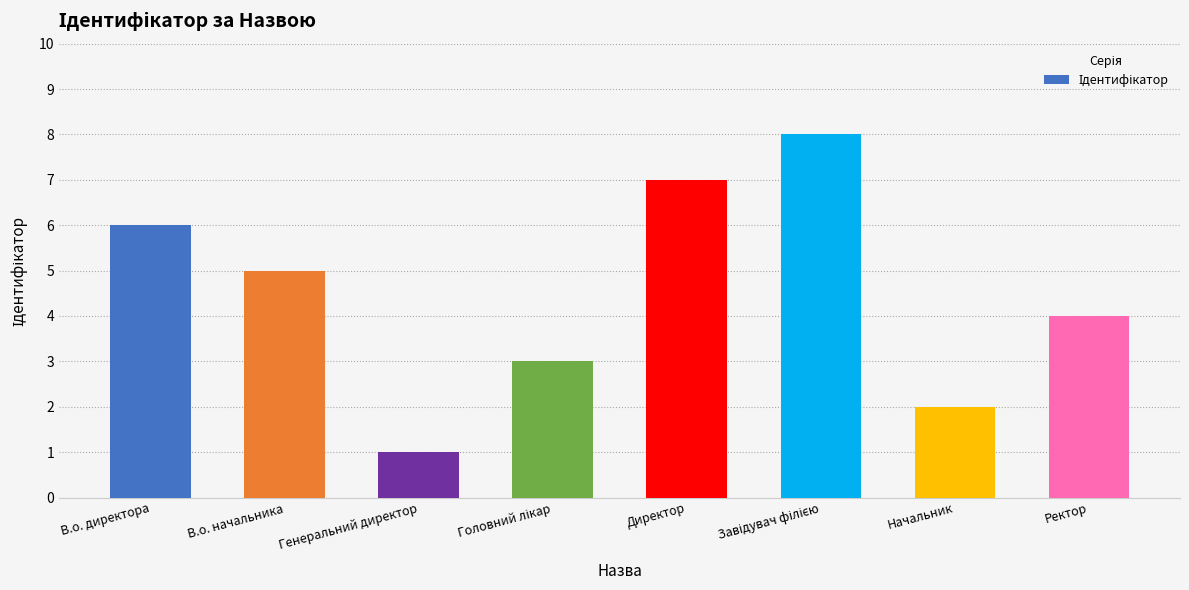

What is the label of the 6th bar from the right?

Генеральний директор